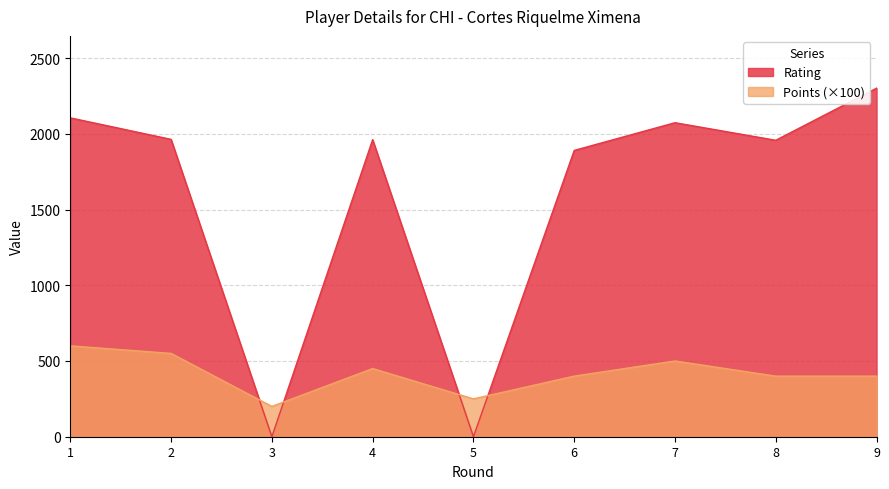

Where is Points nearest to the value 400?

6